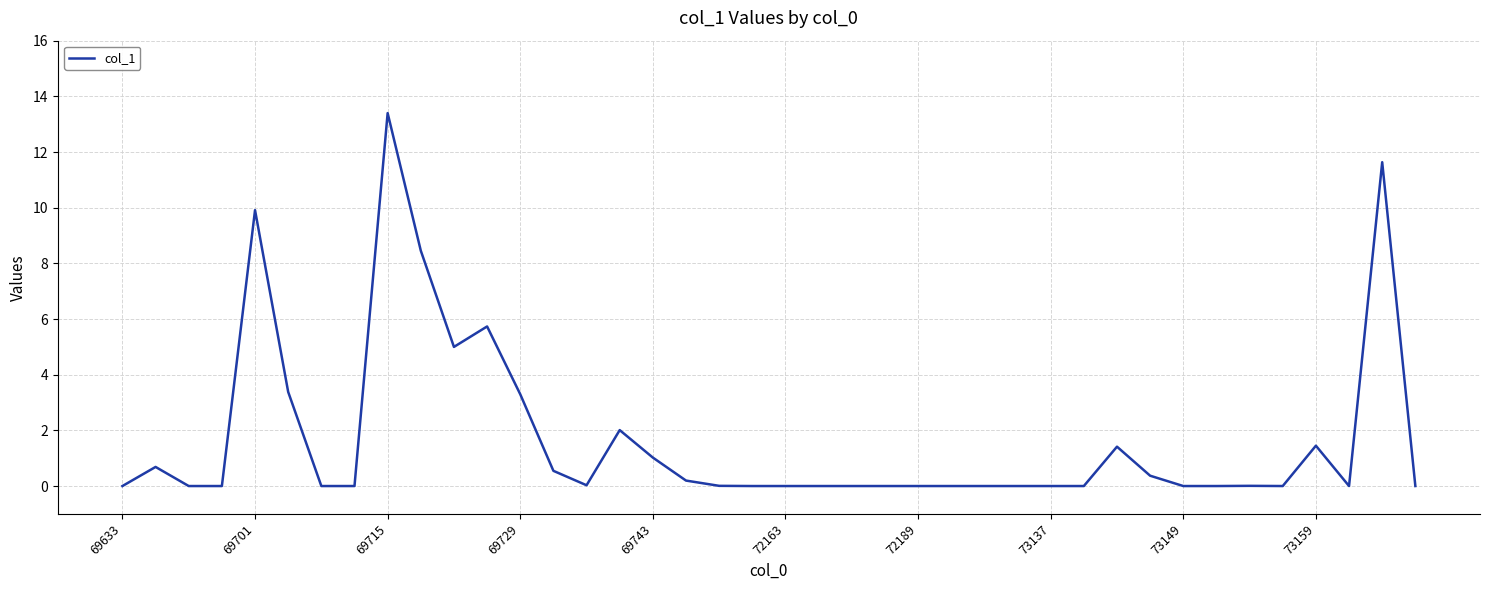

What is the greatest value displayed?

13.4